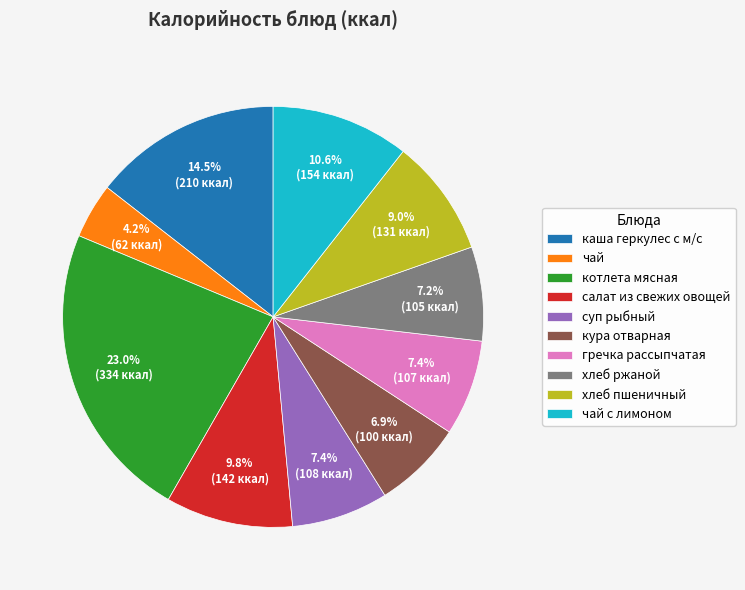

Is it true that котлета мясная is 23% of the pie?

True